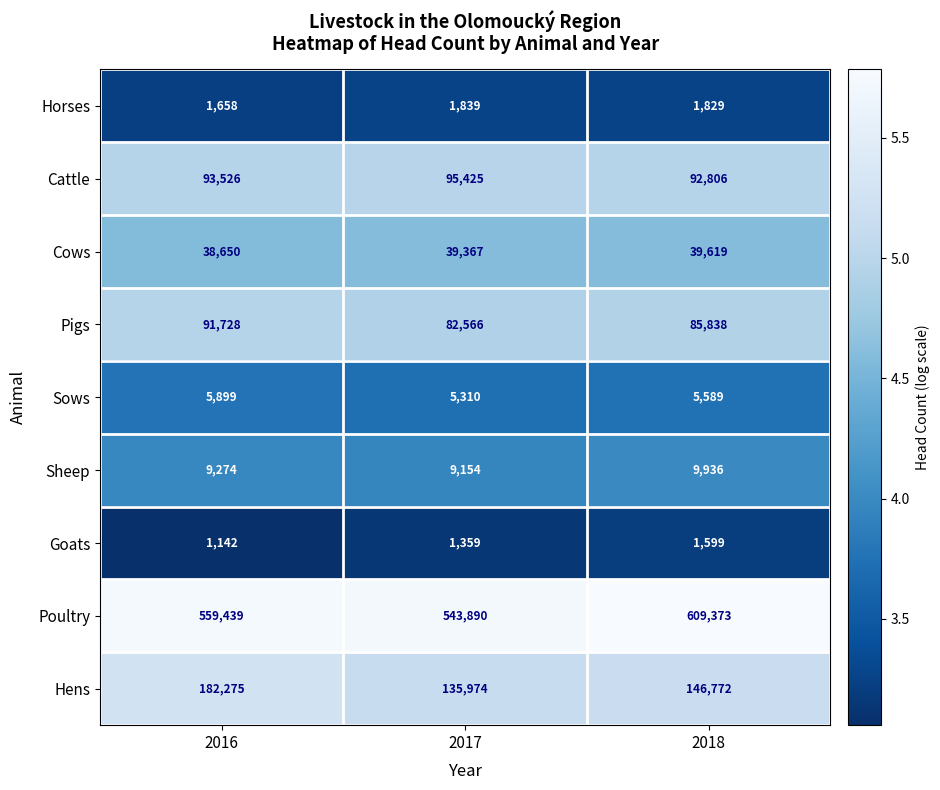

At which label is Sows closest to 5604?

2018